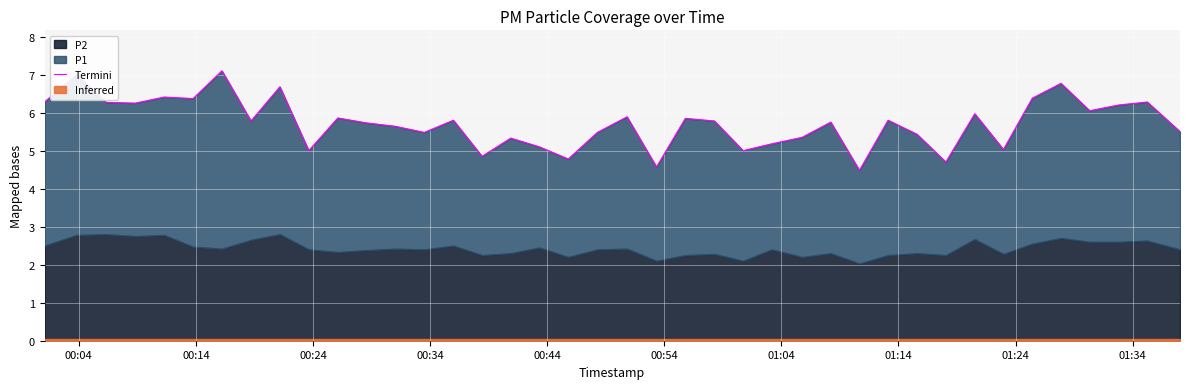

What is the average value?

5.7